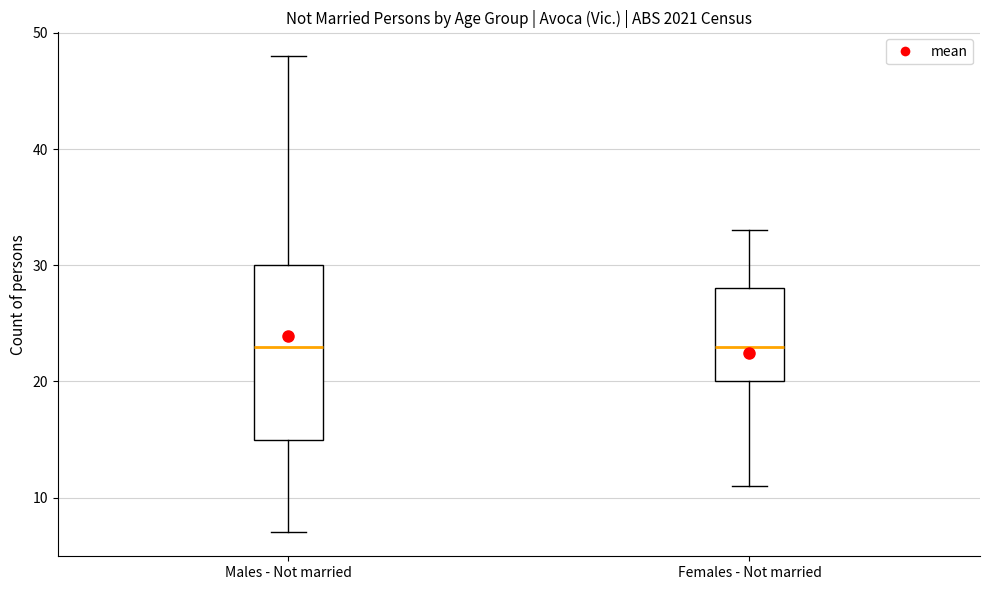

Where does the median line of the box for Females - Not married sit on the y-axis? The values are not printed on the chart, so give them approximately, as read against the axis.

23